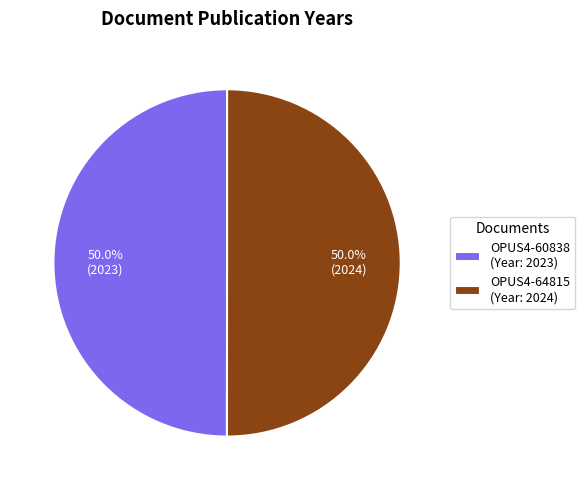

What percentage do OPUS4-60838 and OPUS4-64815 together represent?

100.0%